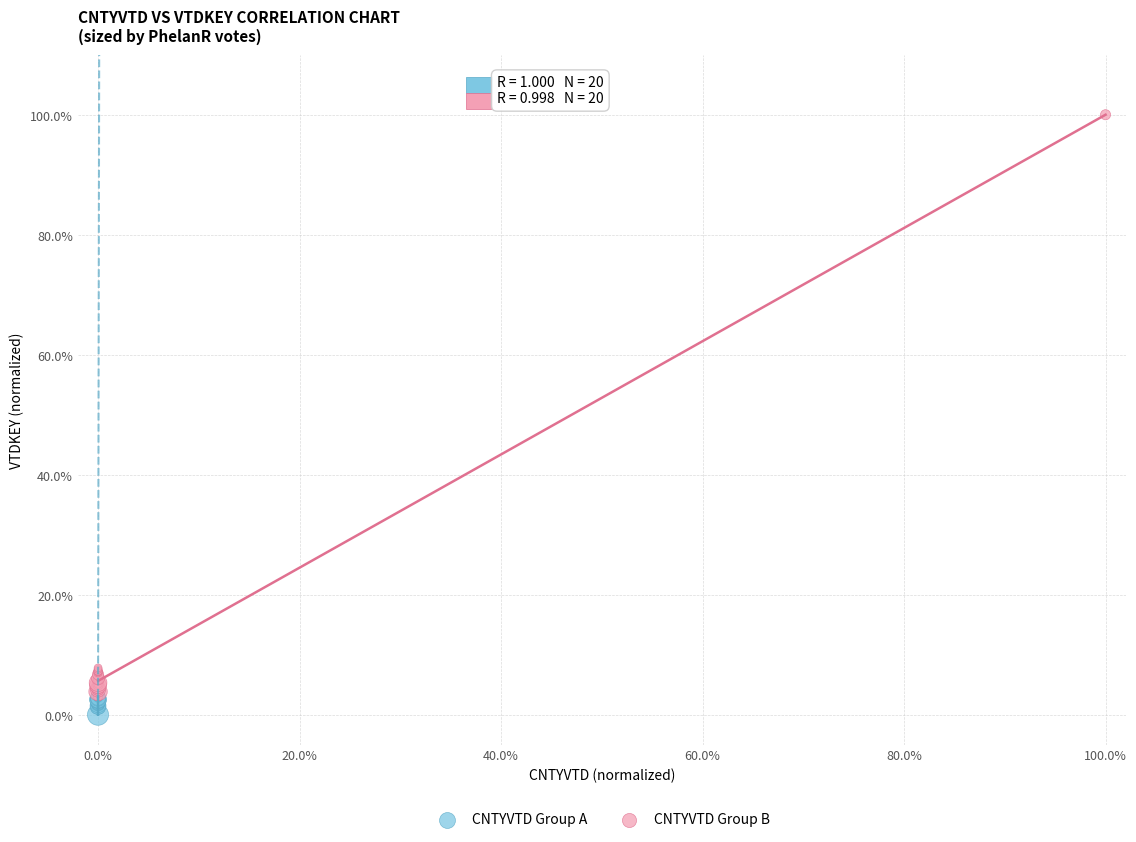

What are all the series names shown in the legend?

CNTYVTD Group A, CNTYVTD Group B